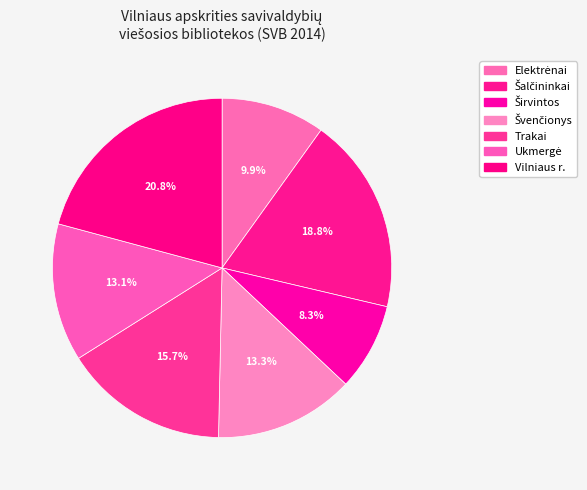

How many slices are in this pie chart?

7